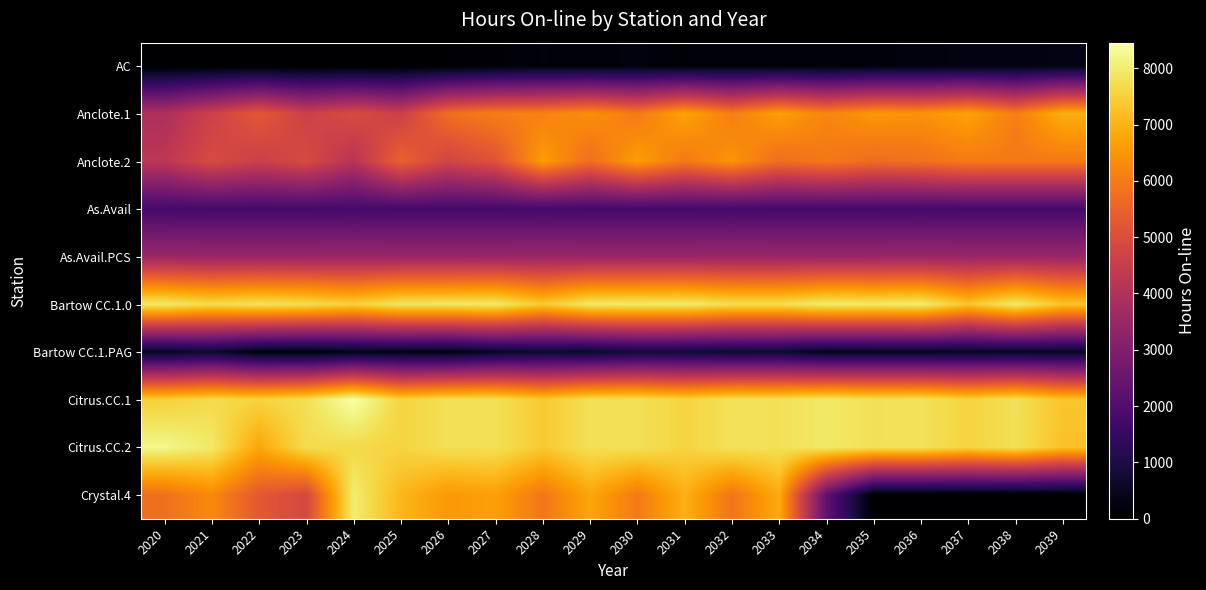

Rank the series by their maximum value, from lowest to highest.

AC, Bartow CC.1.PAG, As.Avail, As.Avail.PCS, Anclote.2, Anclote.1, Bartow CC.1.0, Crystal.4, Citrus.CC.2, Citrus.CC.1